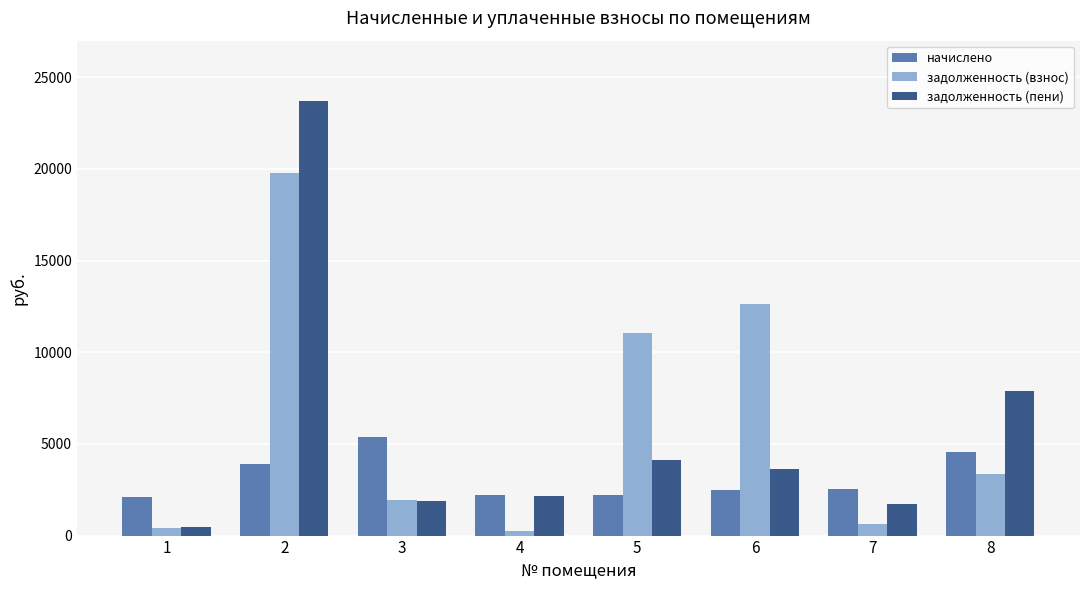

Is it true that задолженность (пени) equals 3551.2 at 4?

False